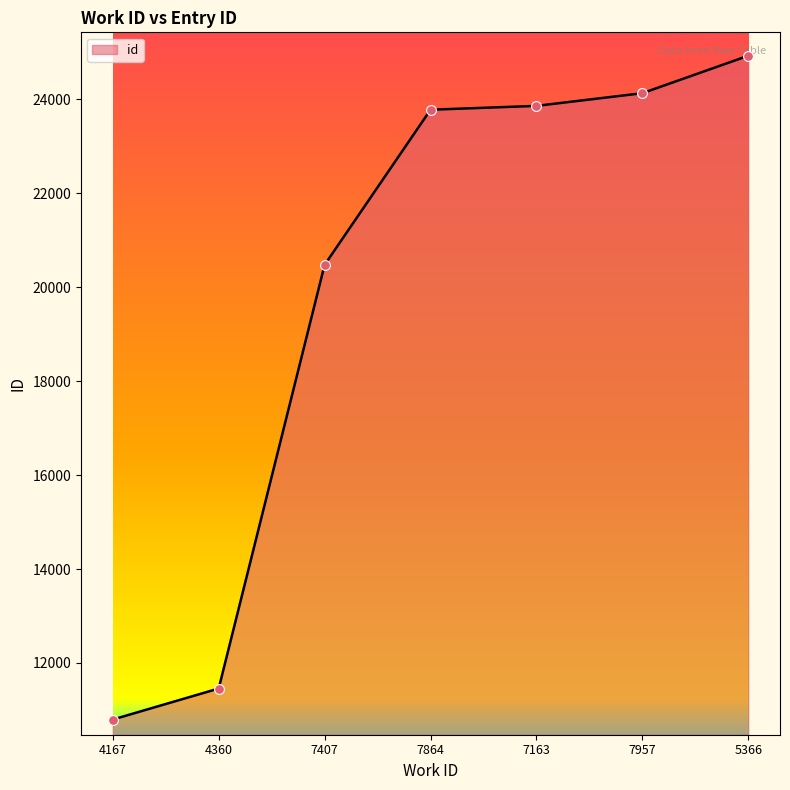

What is the change in value from 7864 to 5366?

+1149